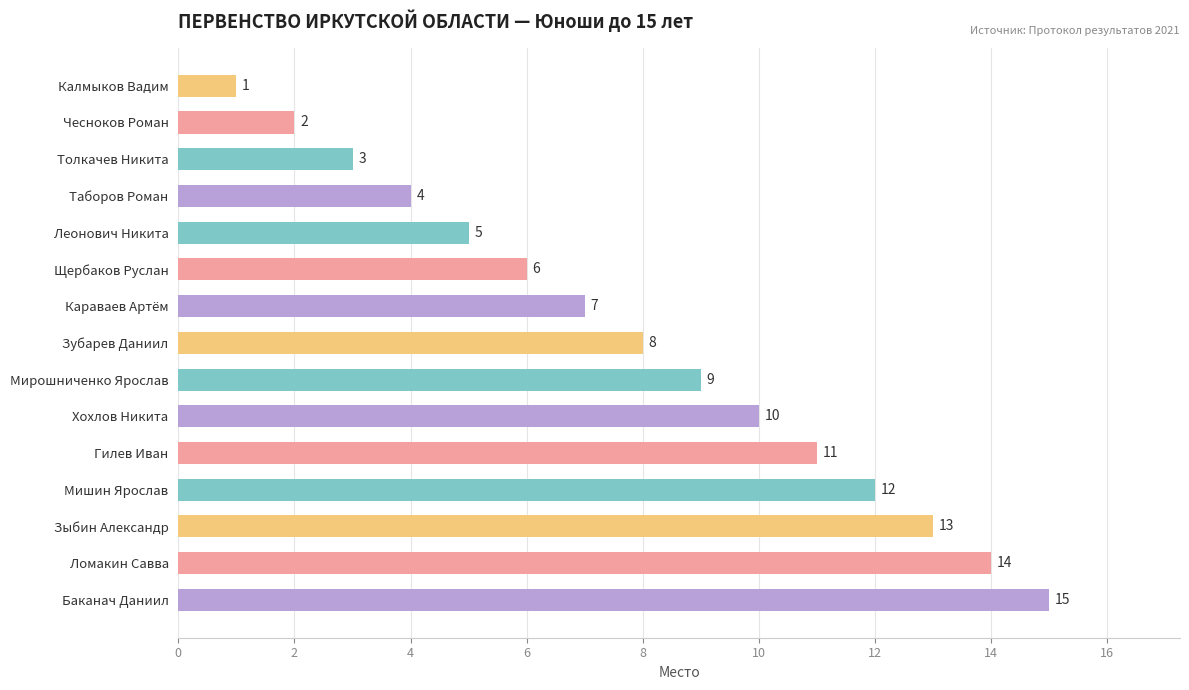

What is the label of the 5th bar from the bottom?

Гилев Иван